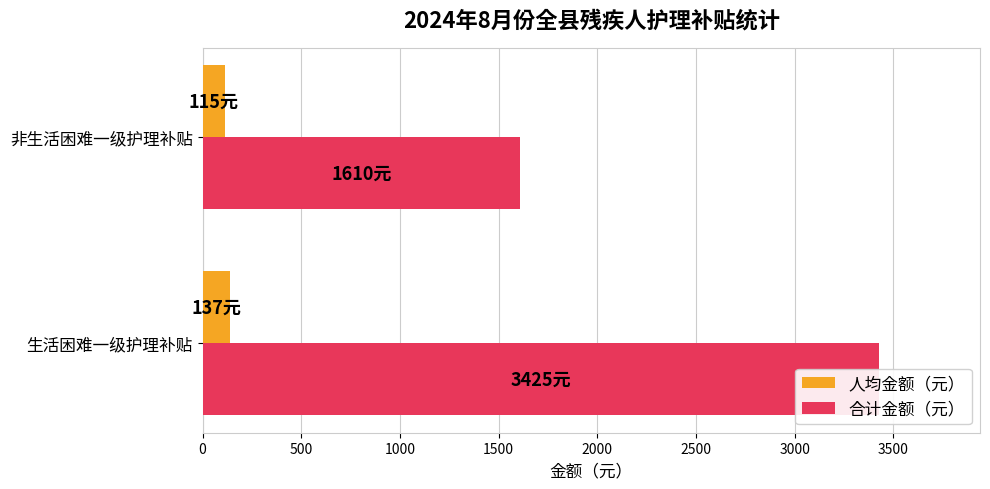

What is the difference between the 人均金额（元） values at 500 and 0?

22